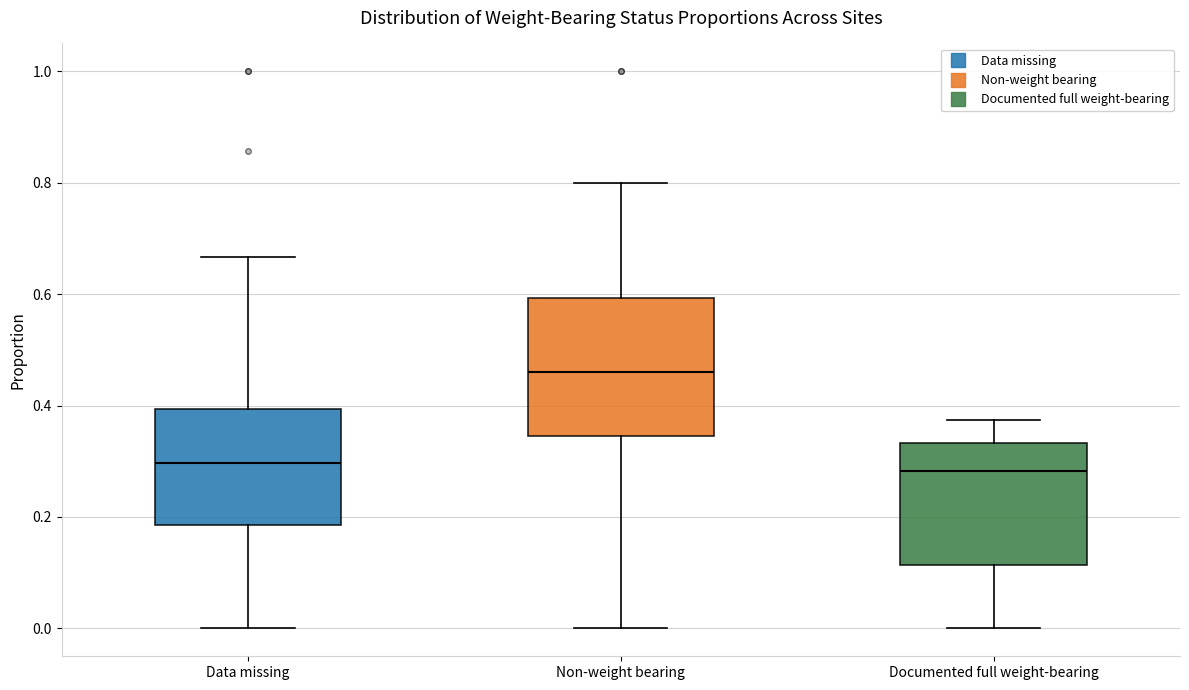

Which box has the highest median line?

Non-weight bearing